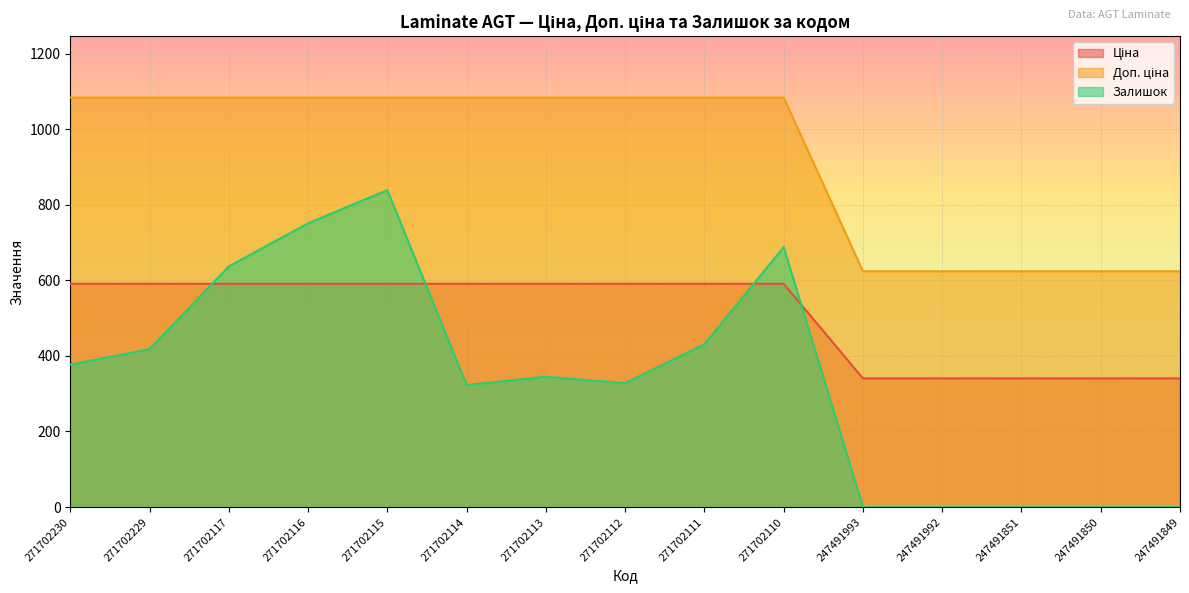

Rank the series by their maximum value, from highest to lowest.

Доп. ціна, Залишок, Ціна